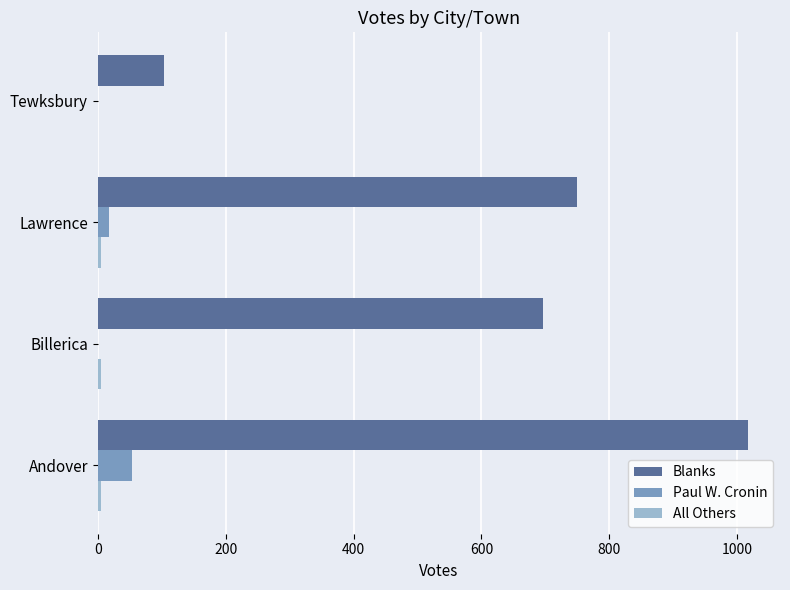

Count the number of data series in this chart.

3